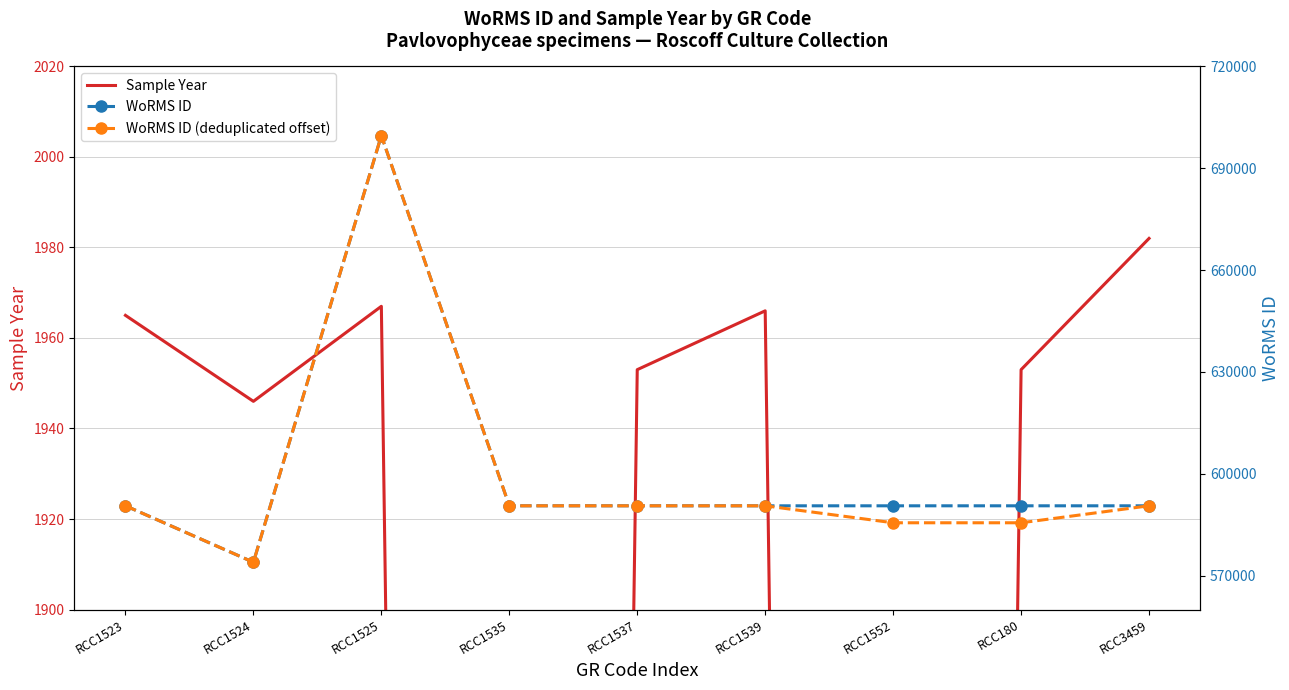

Is the value of WoRMS ID (deduplicated offset) at RCC1552 greater than the value of Sample Year at RCC1523?

Yes